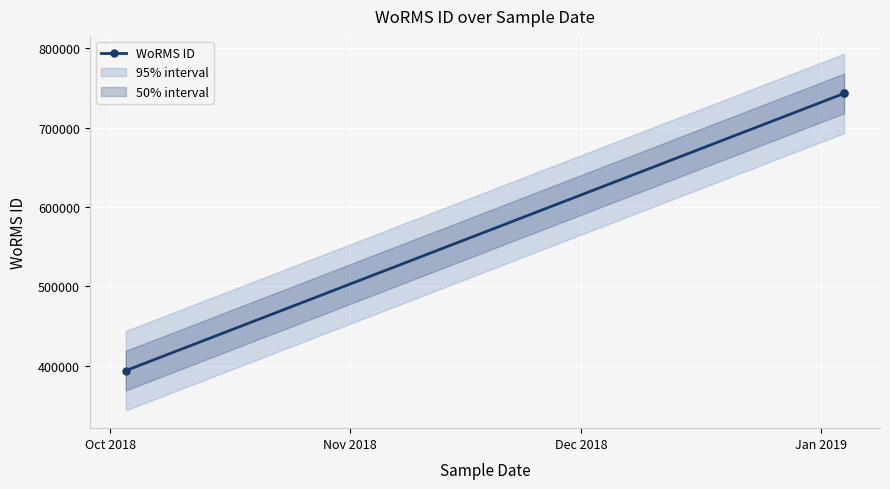

Which has a higher value, Oct 2018 or Dec 2018?

Dec 2018